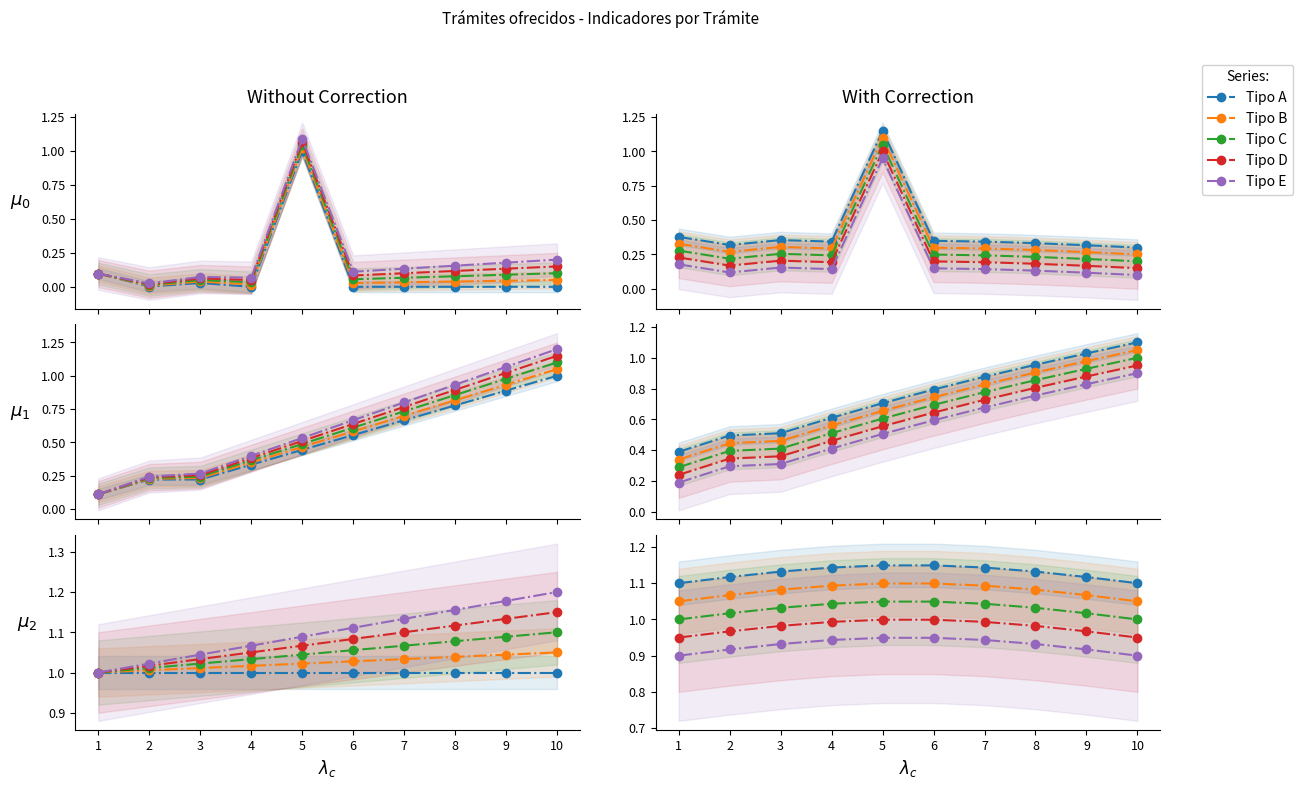

At how many categories does at least one series exceed 0?

10